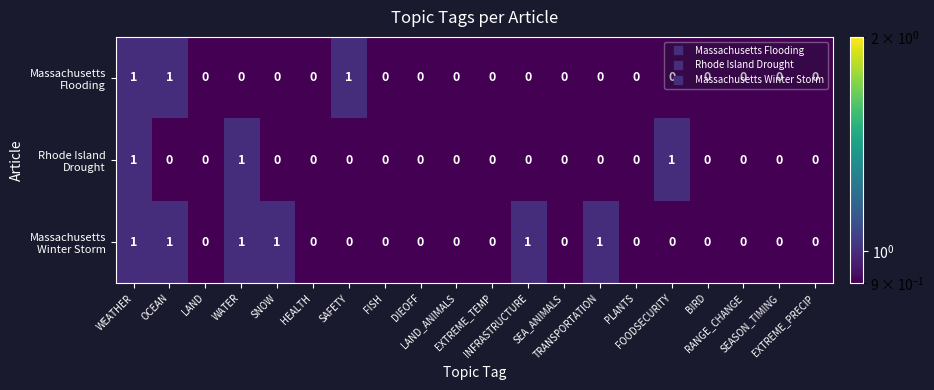

Which series has the widest spread of values?

Massachusetts Flooding